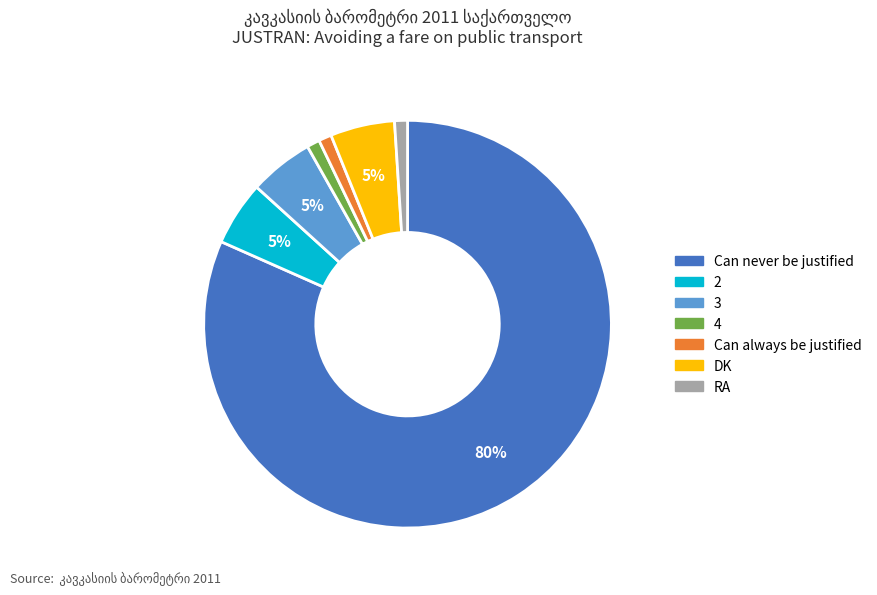

Count the number of slices in the pie.

7